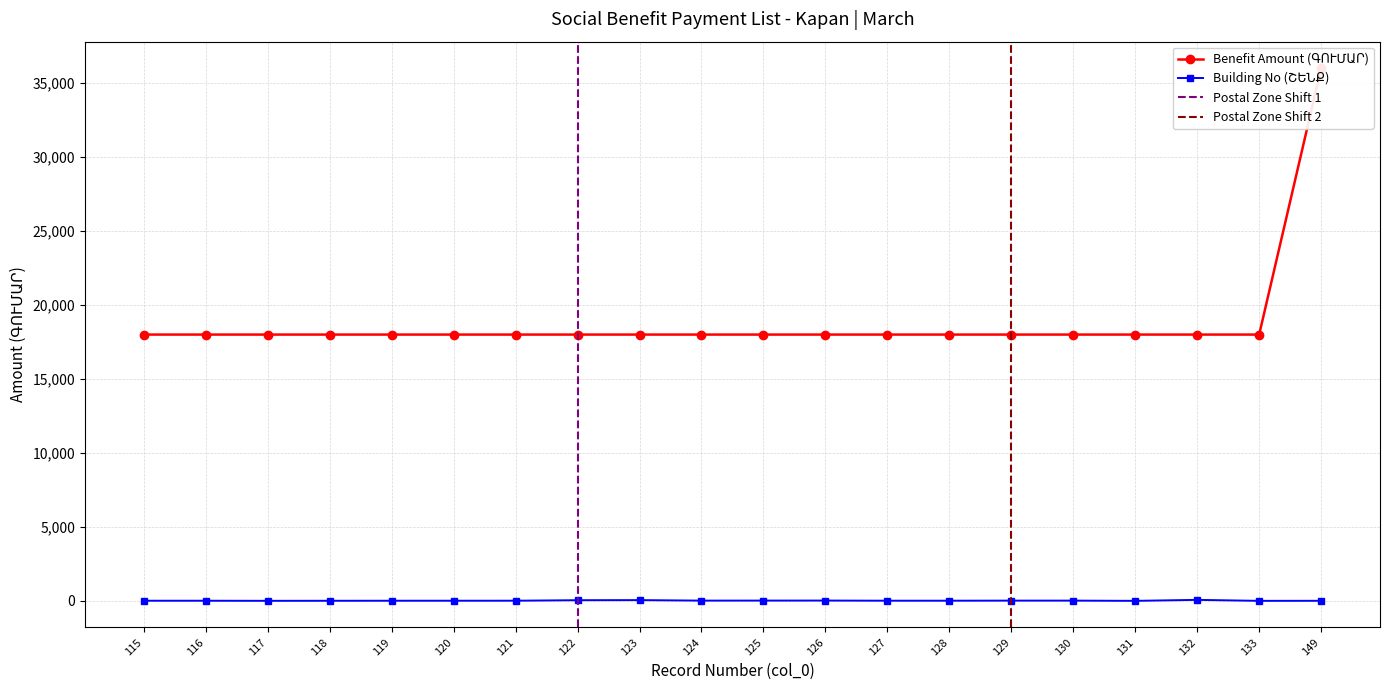

Rank the categories by value from highest to lowest.

149, 115, 116, 117, 118, 119, 120, 121, 122, 123, 124, 125, 126, 127, 128, 129, 130, 131, 132, 133